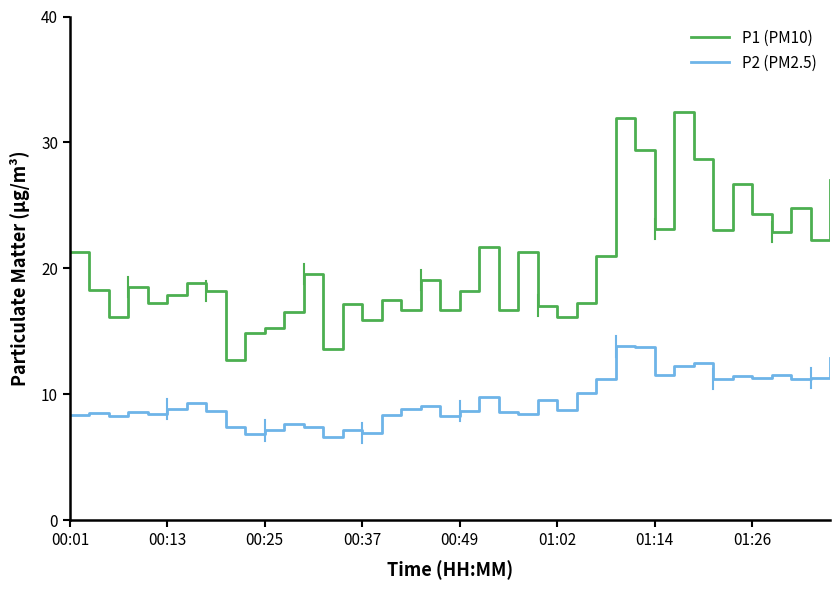

How many series are shown in this chart?

2